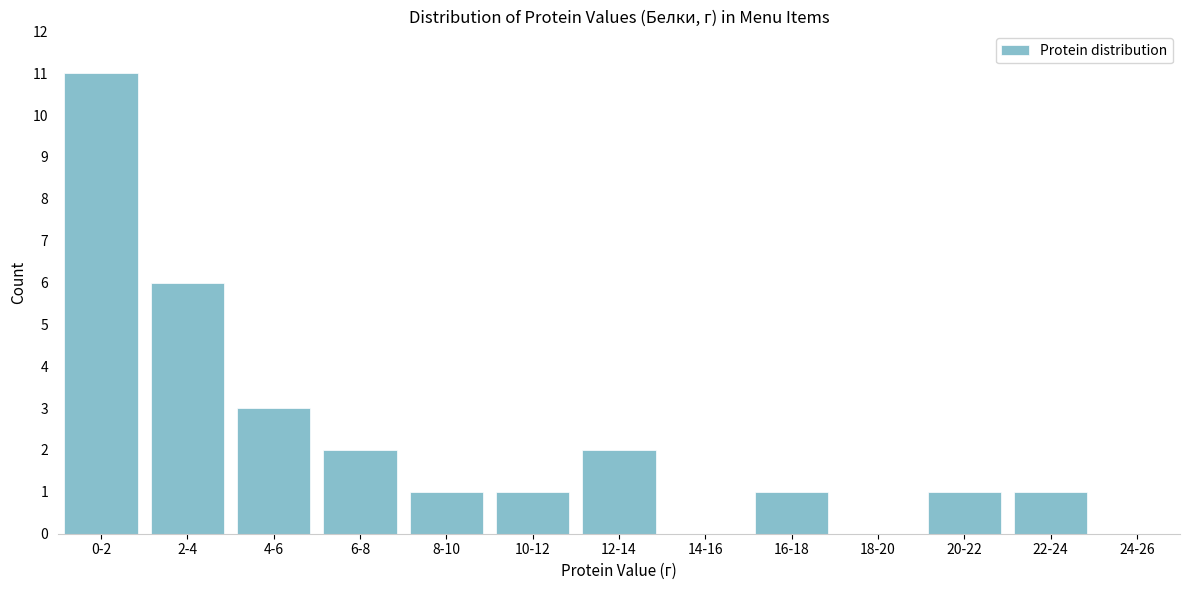

Reading right to left, extract all data points from this chart.

24-26=0	22-24=1	20-22=1	18-20=0	16-18=1	14-16=0	12-14=2	10-12=1	8-10=1	6-8=2	4-6=3	2-4=6	0-2=11